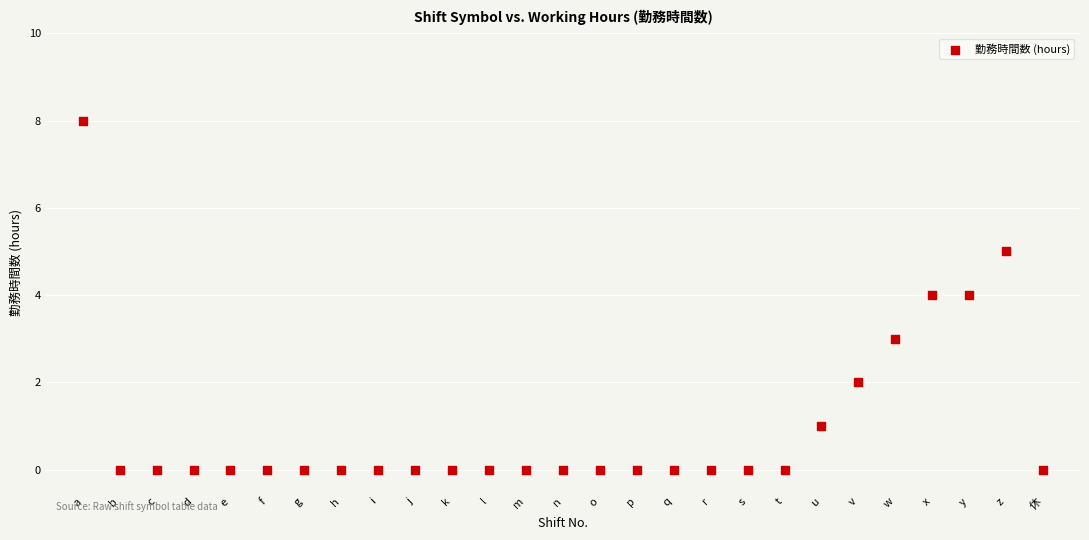

What is the range of Y values (max minus min)?

8